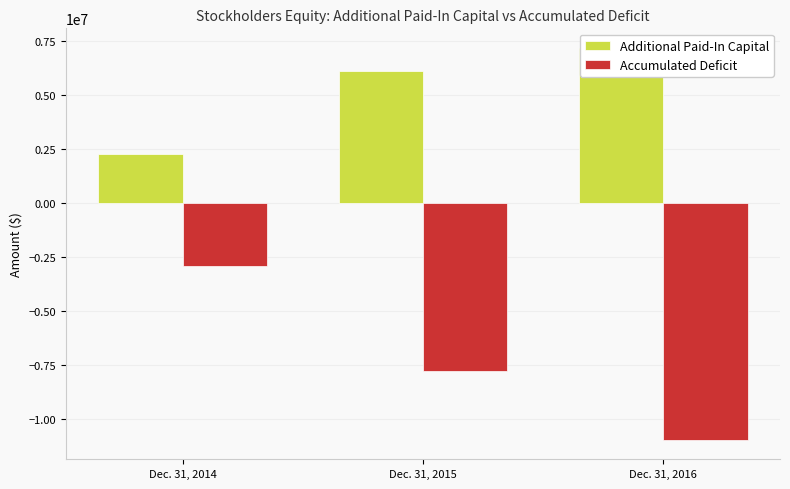

What is the sum of all Accumulated Deficit values?

-21612372